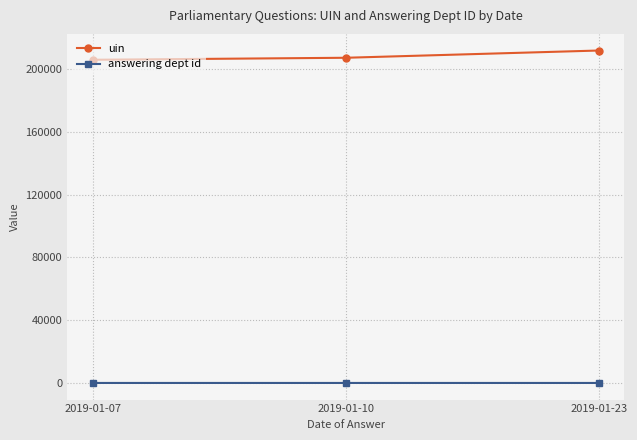

What is the total value across all series at 2019-01-23?

211953